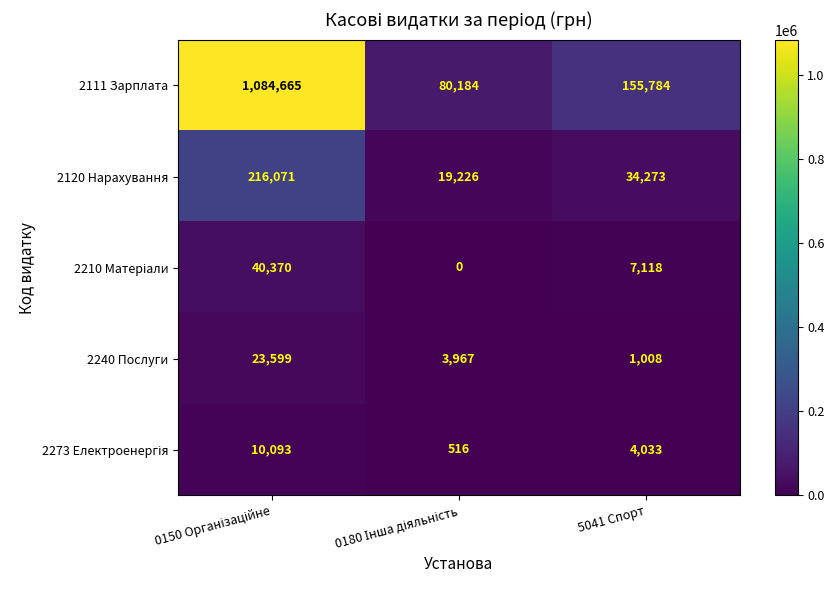

What is the spread (max minus min) of values at 5041 Спорт?

154776